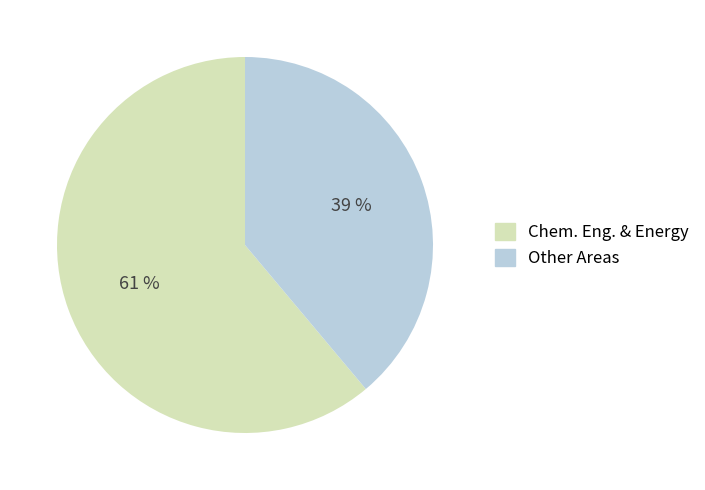

To the nearest percent, what is the difference between the largest and smallest slice percentages?

22%